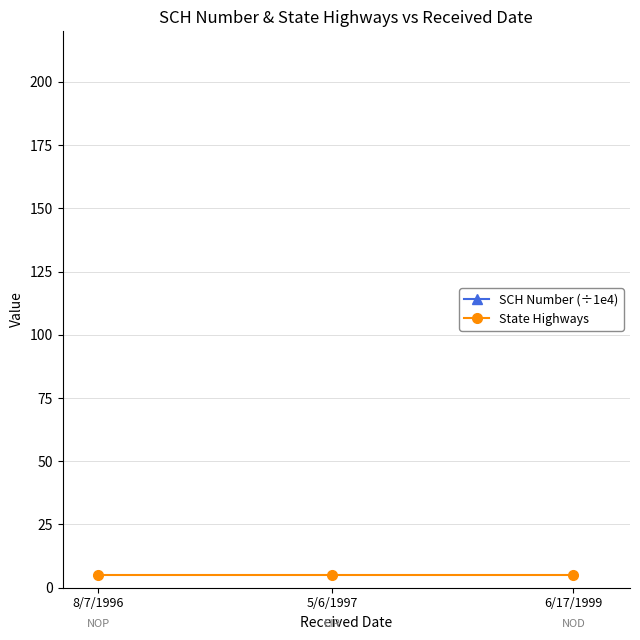

Which series has the largest range (max minus min)?

SCH Number (÷1e4)